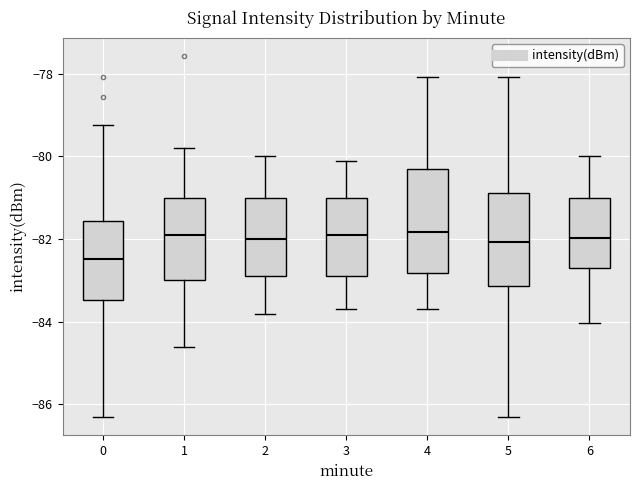

Reading left to right, transcribe this box plot: for each box, give where its median line is, the range the box spans, and where its two whiskers end, as read against the y-axis. The values are not printed on the chart, so give them approximately, as read against the axis.

0: median -82.4, box -83.4 to -81.6, whiskers -86.4 to -79.2
1: median -81.8, box -83.0 to -81.0, whiskers -84.6 to -79.8
2: median -82.0, box -82.8 to -81.0, whiskers -83.8 to -80.0
3: median -81.8, box -82.8 to -81.0, whiskers -83.6 to -80.0
4: median -81.8, box -82.8 to -80.4, whiskers -83.6 to -78.0
5: median -82.0, box -83.2 to -80.8, whiskers -86.4 to -78.0
6: median -82.0, box -82.6 to -81.0, whiskers -84.0 to -80.0